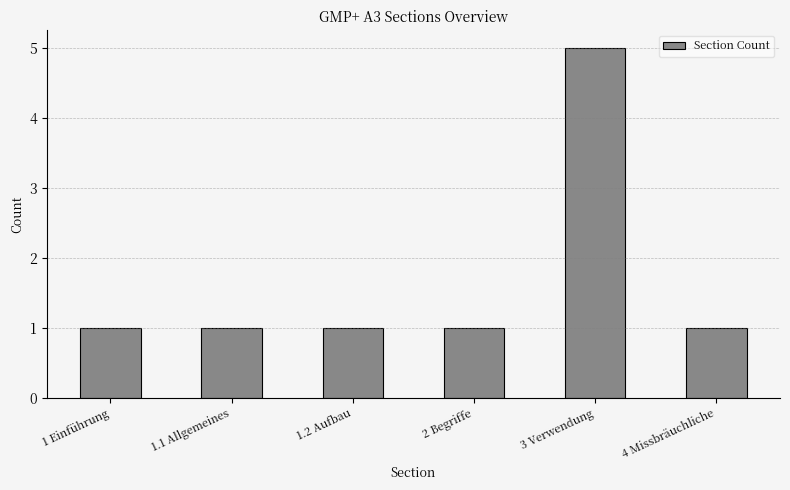

What is the difference between the values at 3 Verwendung and 4 Missbräuchliche?

4